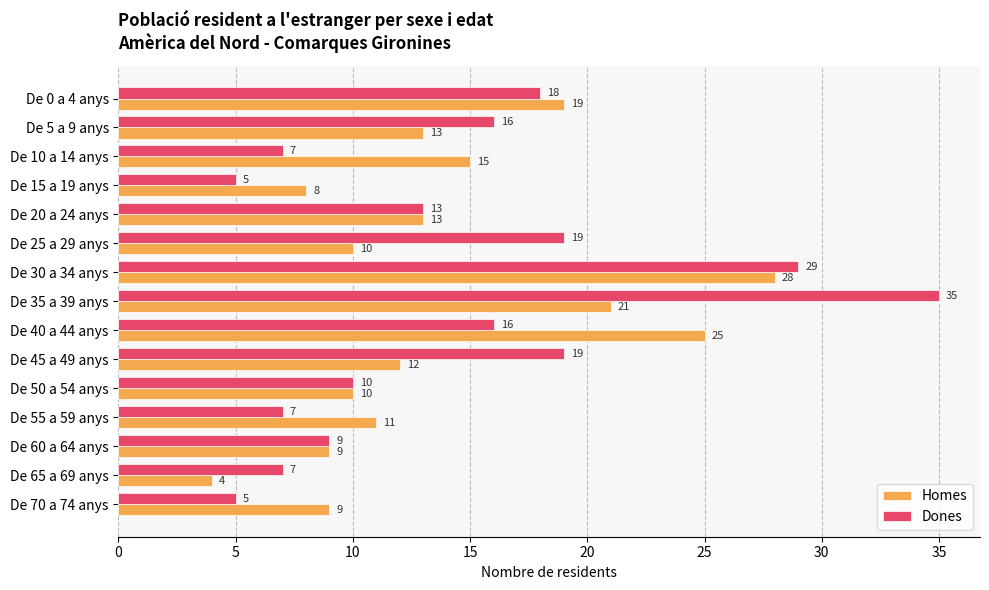

Which series changed the most between De 30 a 34 anys and De 60 a 64 anys?

Dones